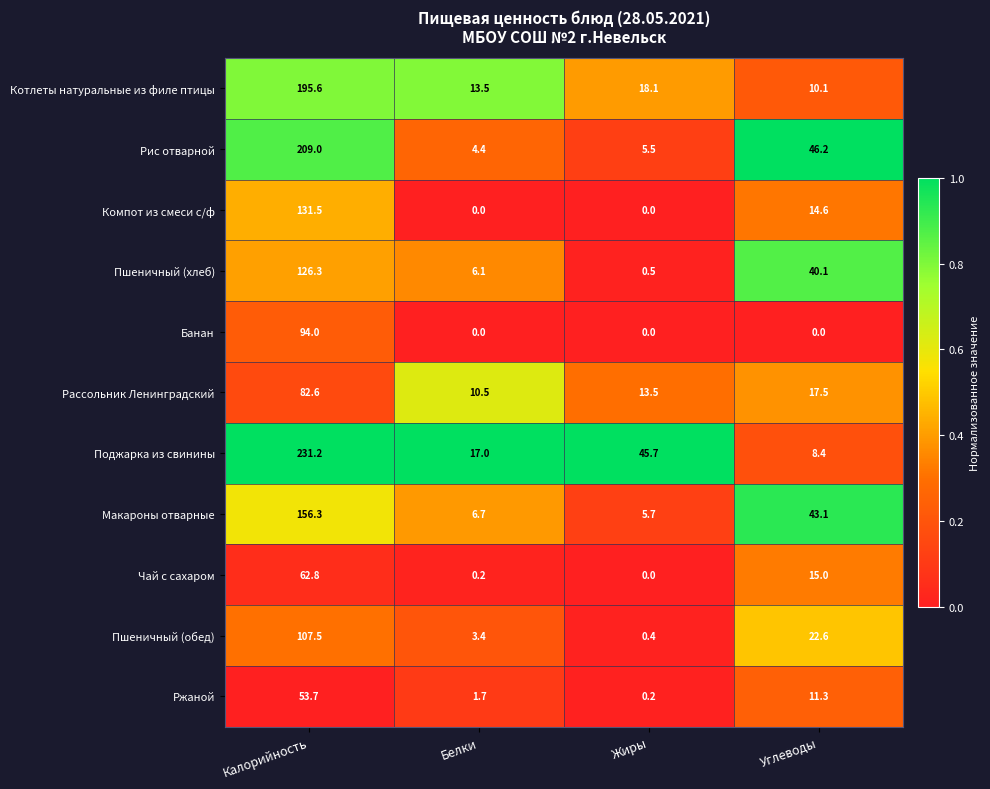

Which series has the largest total across all categories?

Поджарка из свинины